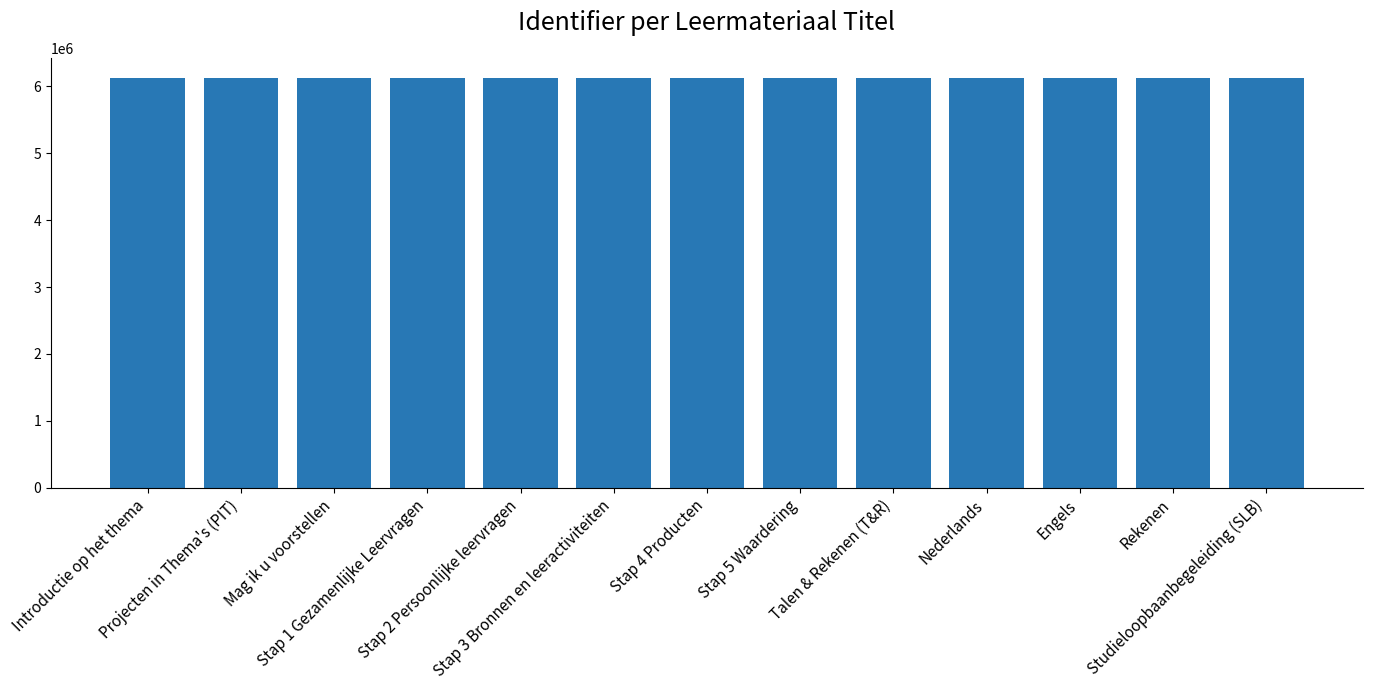

What is the value of the 8th bar from the left?

6121692